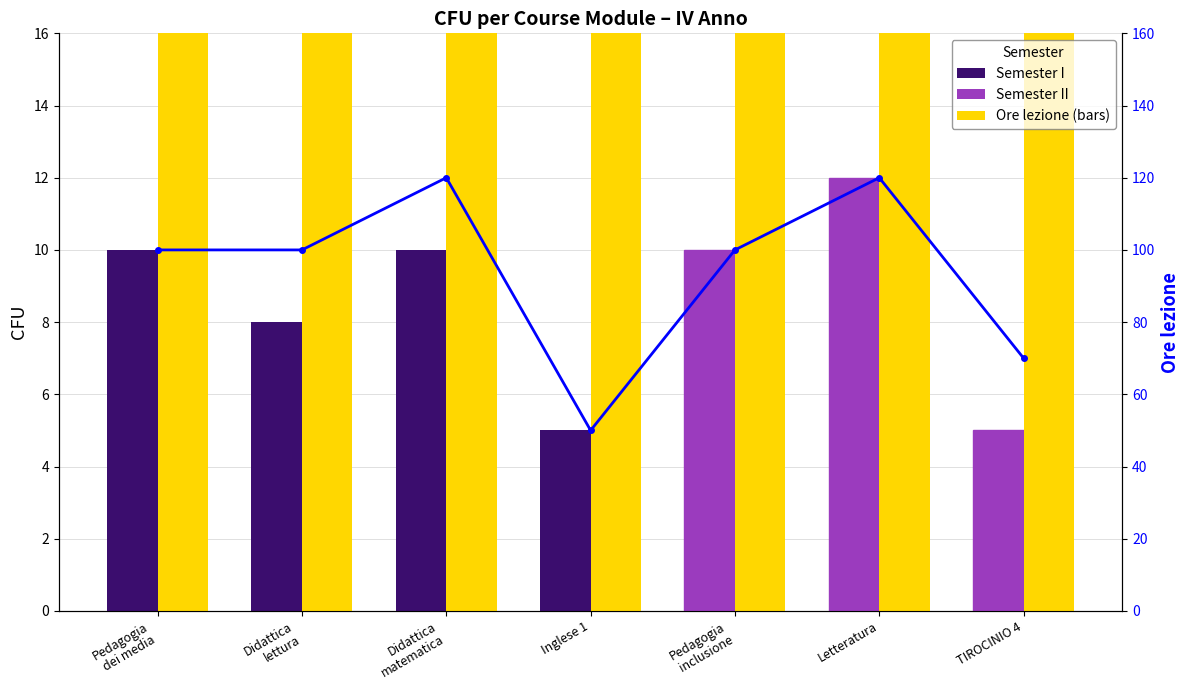

What is the difference between the maximum and minimum values in the Ore lezione series?

70